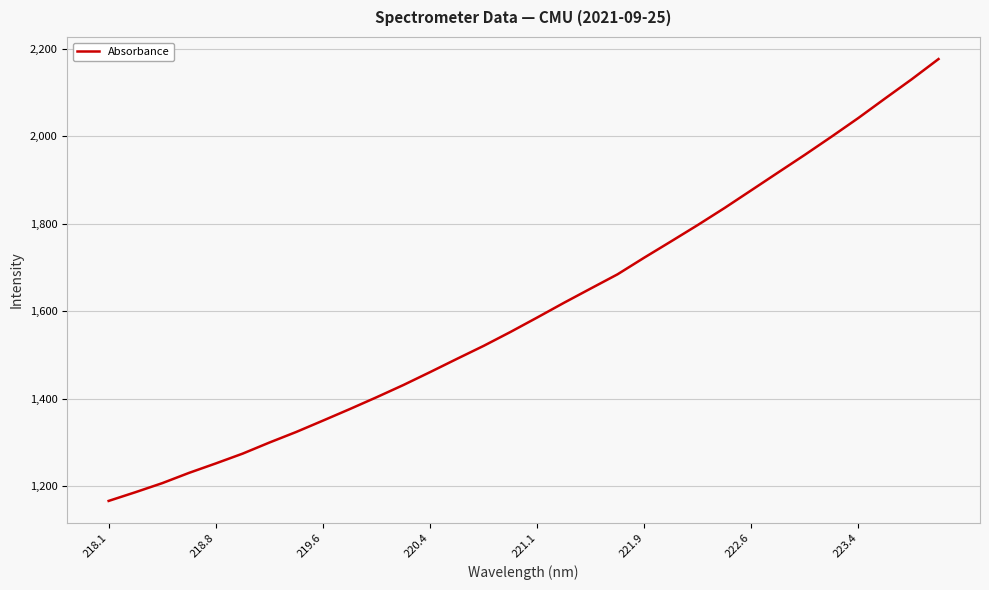

What is the difference between the maximum and minimum values?

1011.2